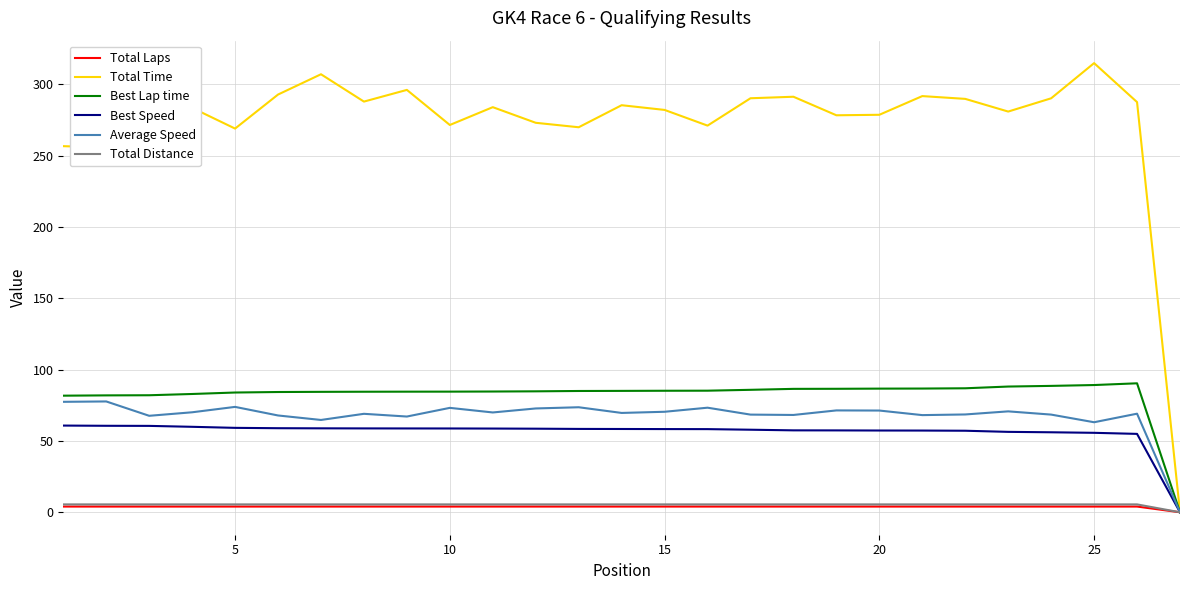

Which series has the largest total across all categories?

Total Time